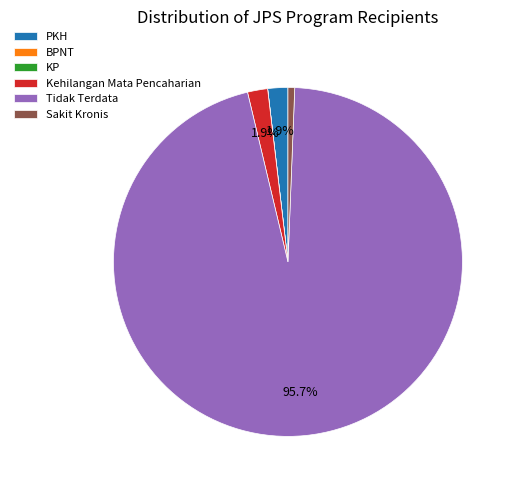

To the nearest percent, what is the average slice percentage?

17%